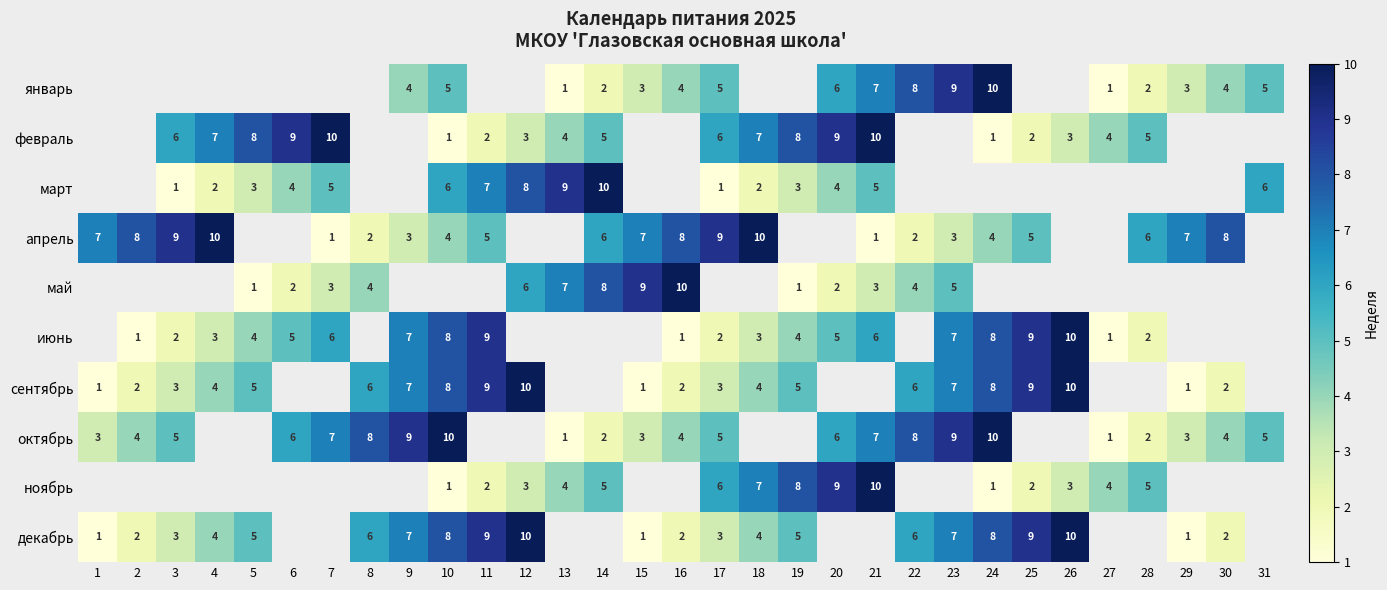

True or false: февраль has a value of 5 at 14.

True